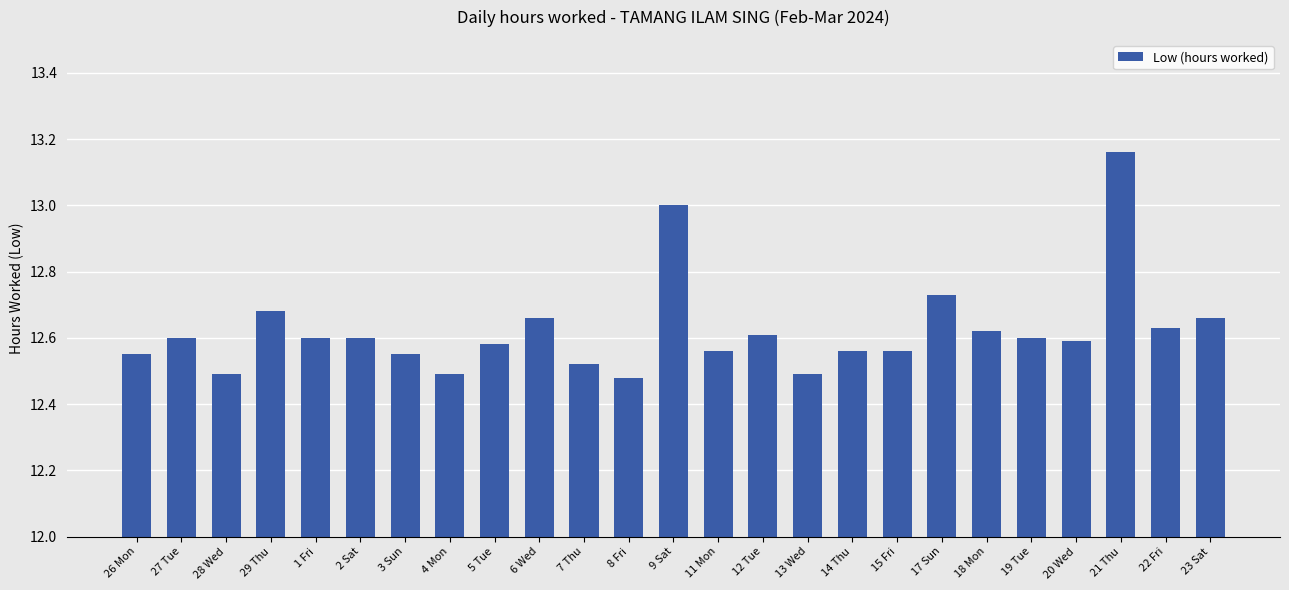

Are the bars horizontal?

No